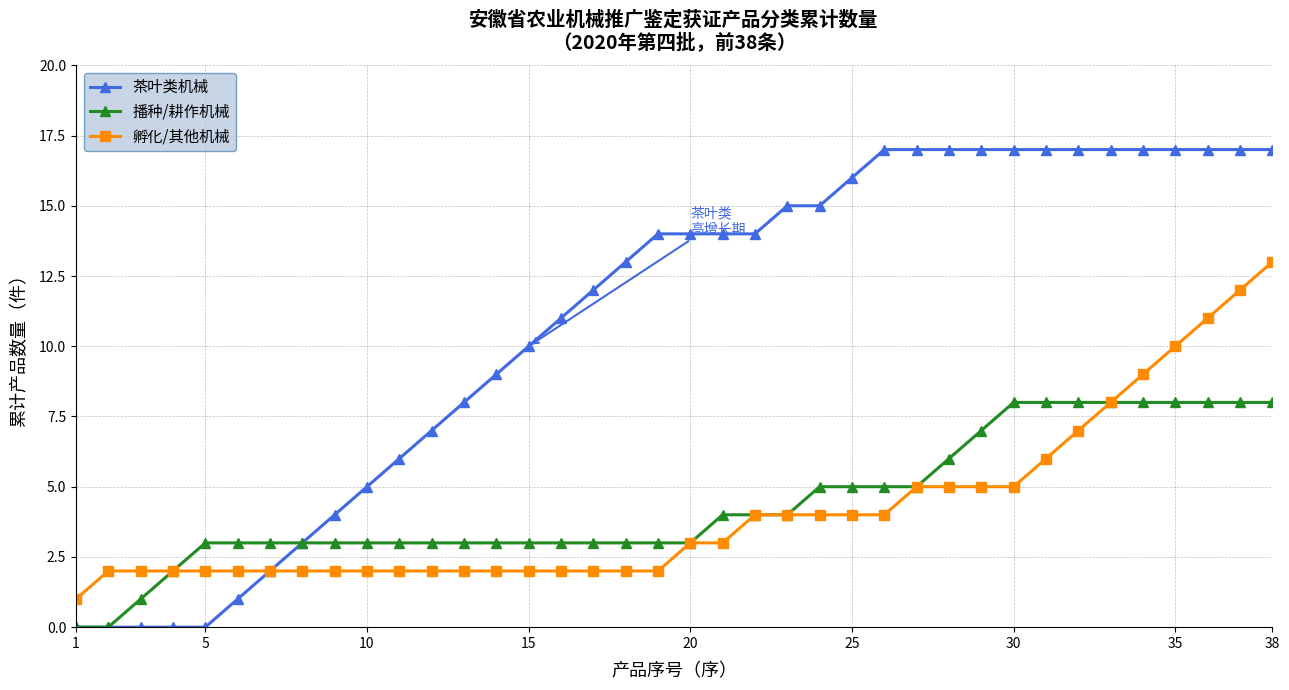

Which series has the largest total across all categories?

茶叶类机械